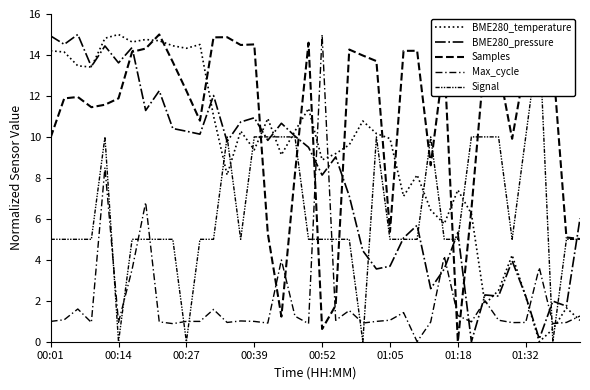

The BME280_pressure series shows 6.0 at 18. True or false?

False